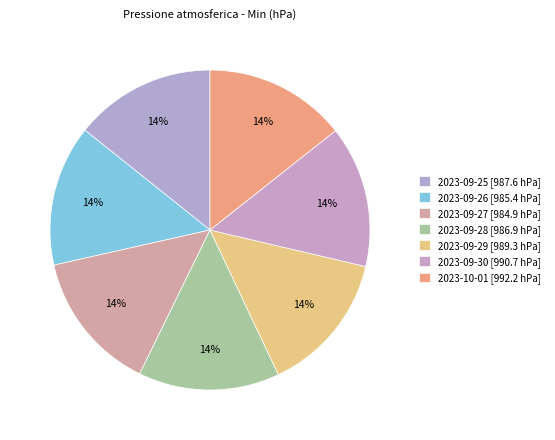

What is the change in value from 2023-09-27 to 2023-10-01?

+7.3